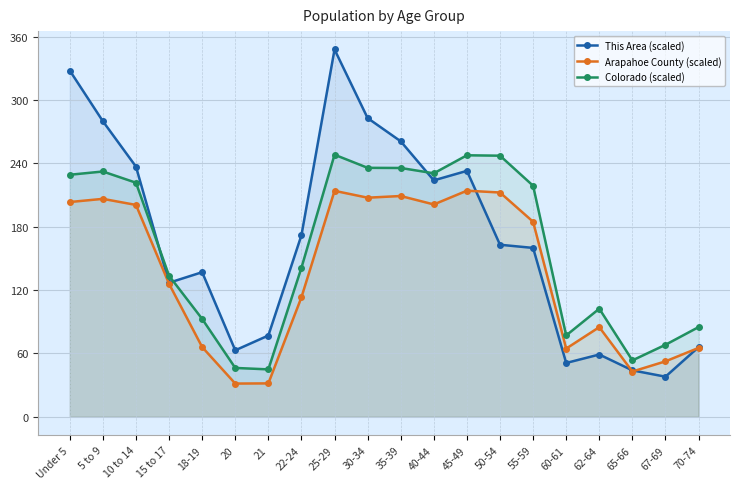

True or false: Colorado (scaled) has a value of 54.6 at Under 5.

False